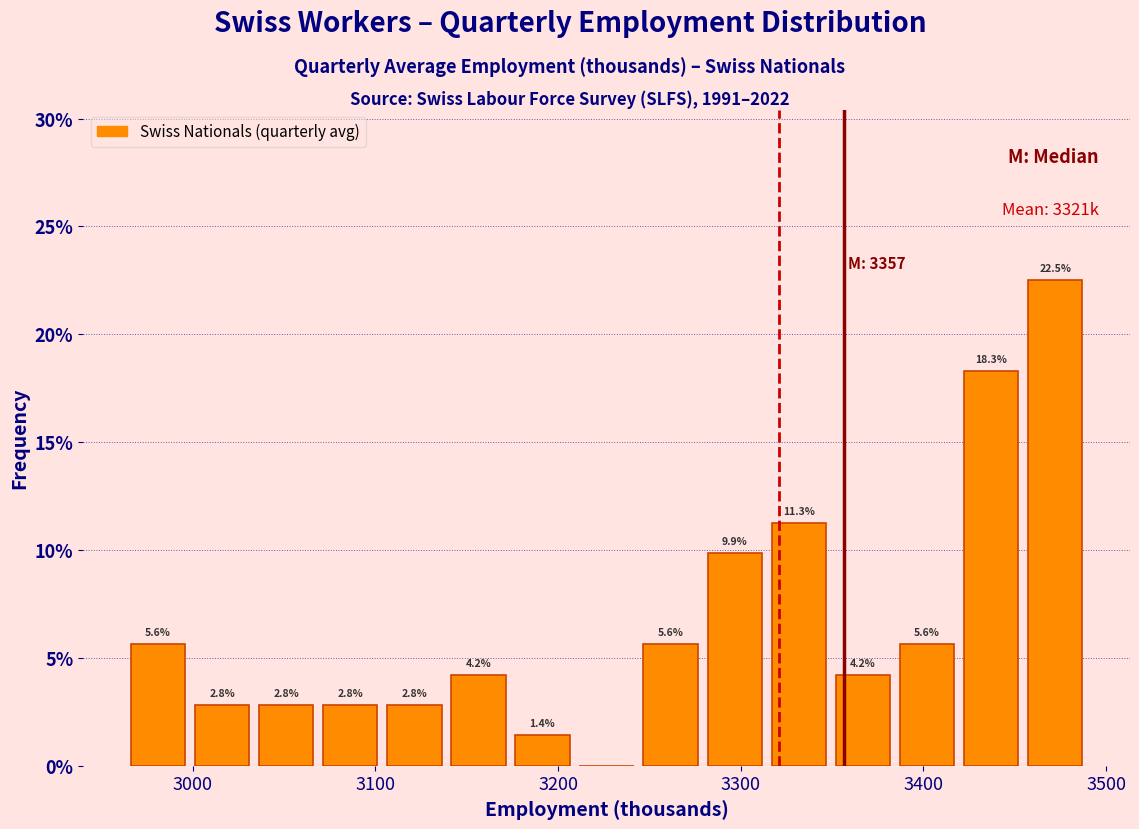

Read against the x-axis, roughly where is the centre of the tallest bar?

3470